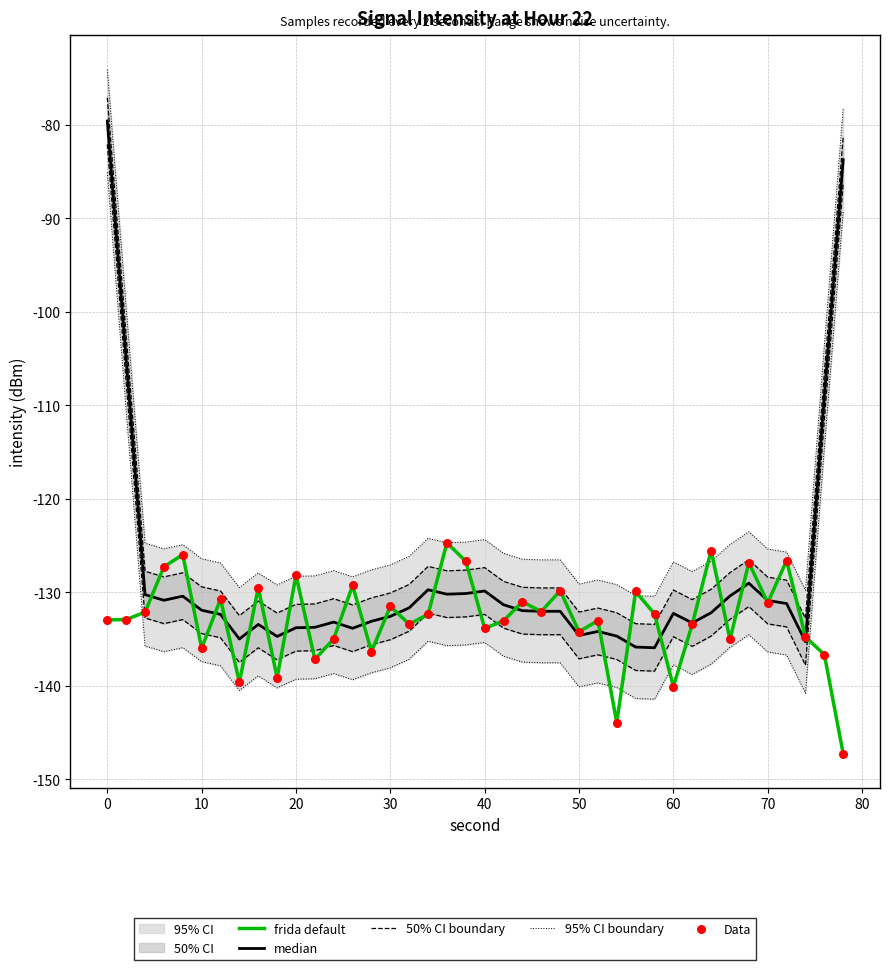

Which series reaches the minimum Y coordinate?

frida default